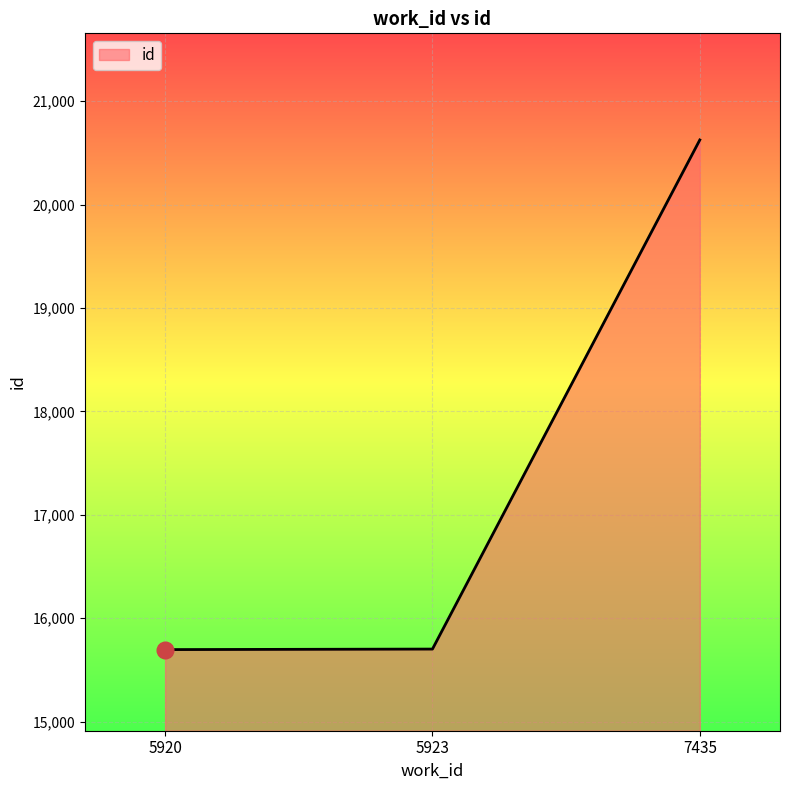

What is the difference between the maximum and minimum values?

4930